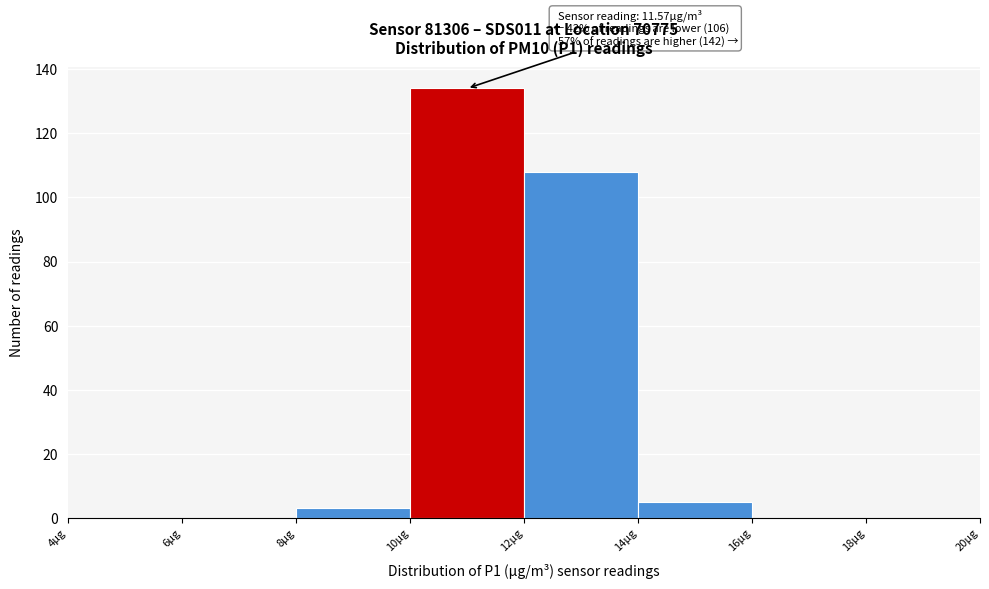

Which range on the x-axis has the tallest bar?

10 to 12